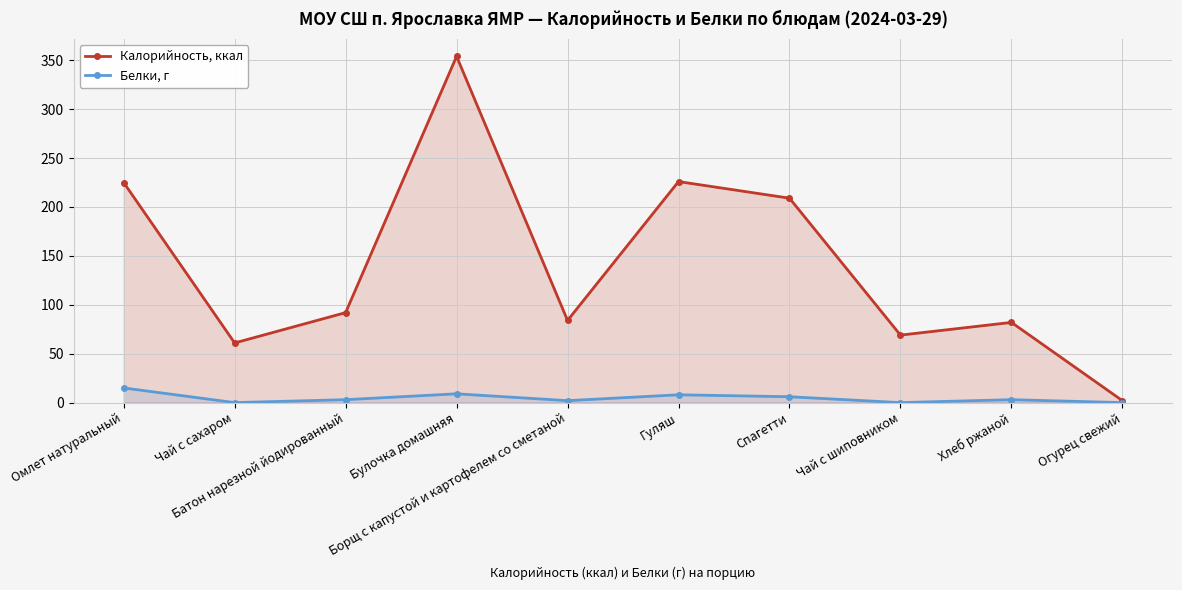

What are all the series names shown in the legend?

Калорийность, ккал, Белки, г